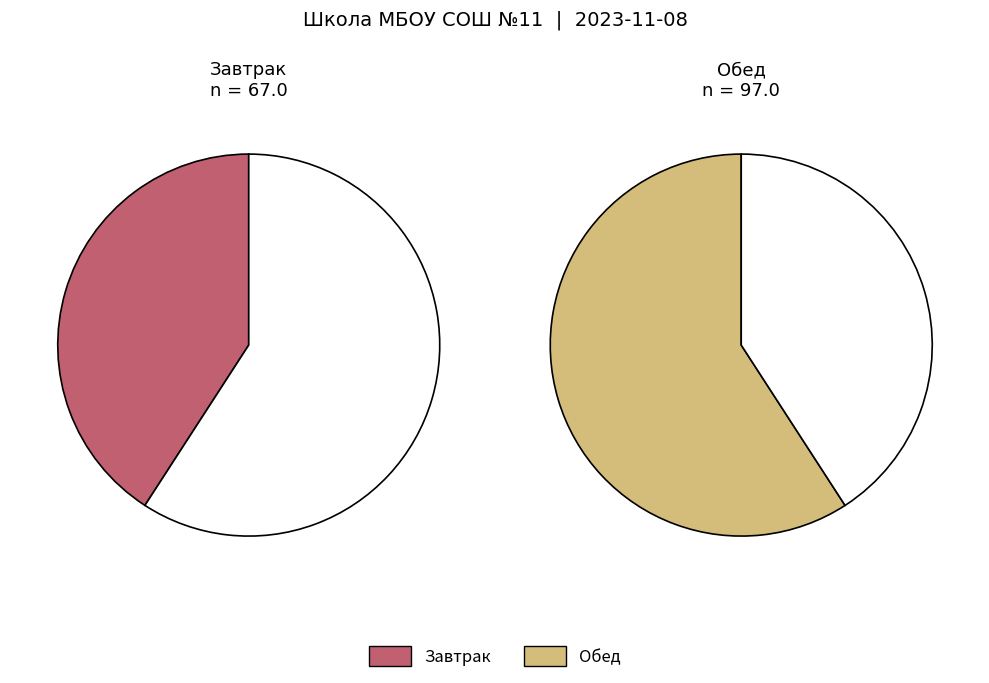

Does any single category account for the majority?

No